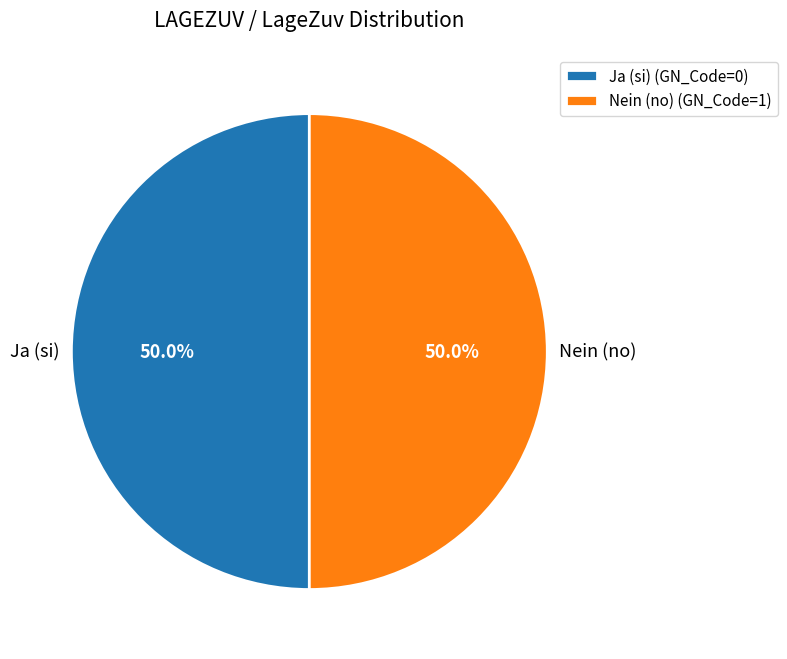

Count the number of slices in the pie.

2